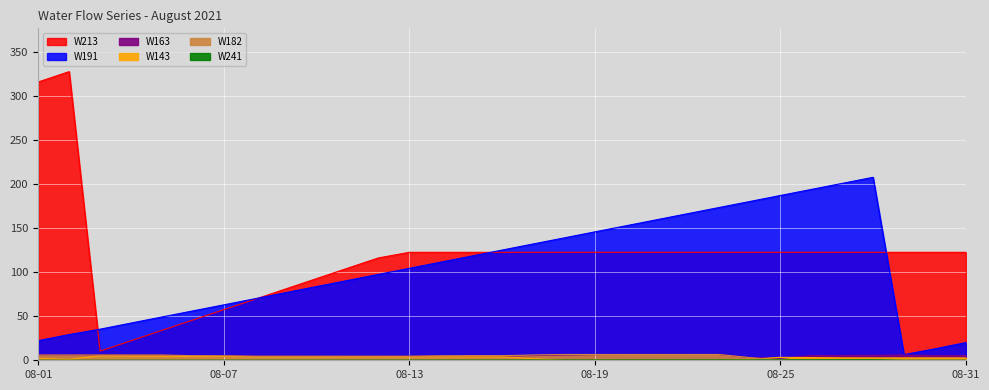

What is the value of the W163 point at the 31st from the left?

5.3